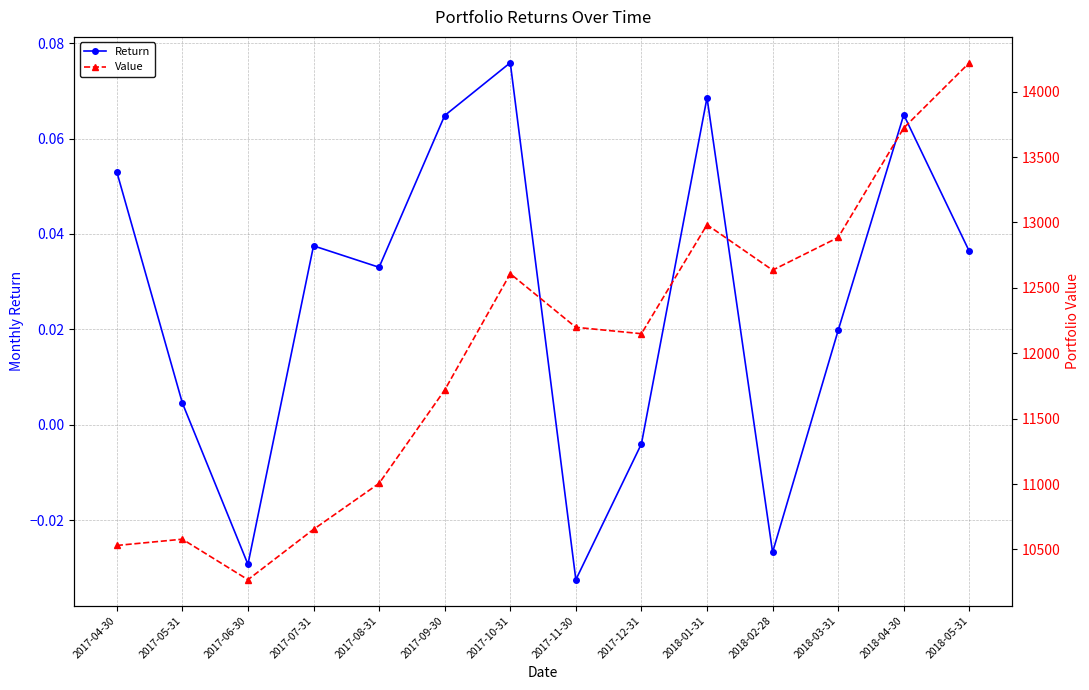

Rank the categories by Return value from lowest to highest.

2017-11-30, 2017-06-30, 2018-02-28, 2017-12-31, 2017-05-31, 2018-03-31, 2017-08-31, 2018-05-31, 2017-07-31, 2017-04-30, 2017-09-30, 2018-04-30, 2018-01-31, 2017-10-31